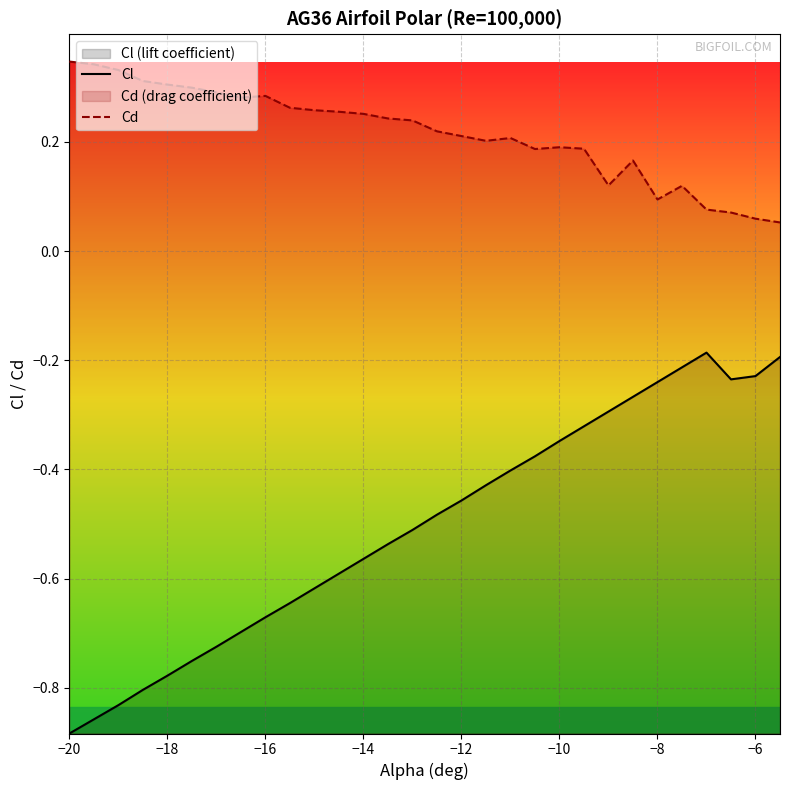

Is it true that Cl equals -1.4 at −12?

False